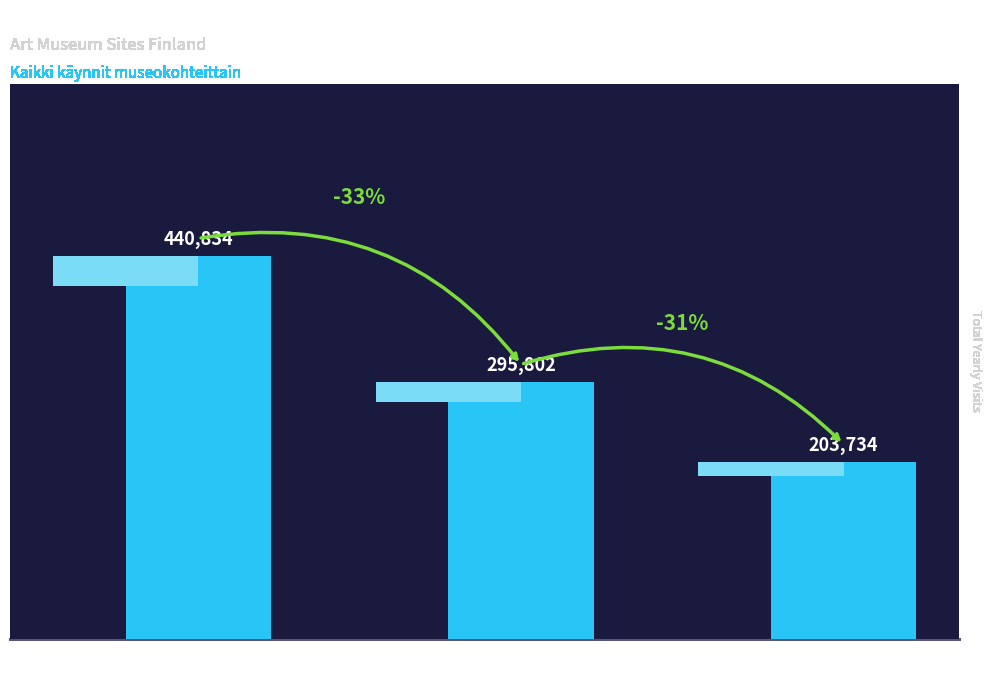

Rank the categories by value from lowest to highest.

Helsingin
taidemuseo HAM, Nykytaiteen
museo Kiasma, Ateneumin
taidemuseo